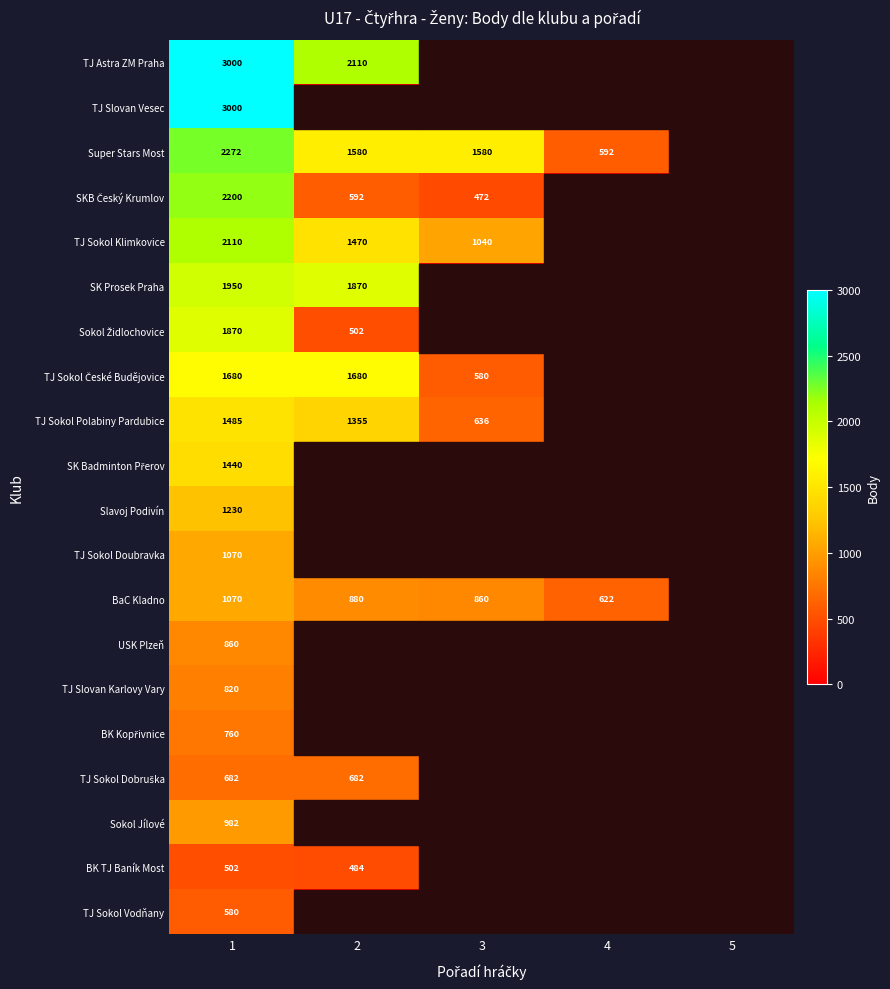

The TJ Sokol Vodňany series shows 370 at 1. True or false?

False